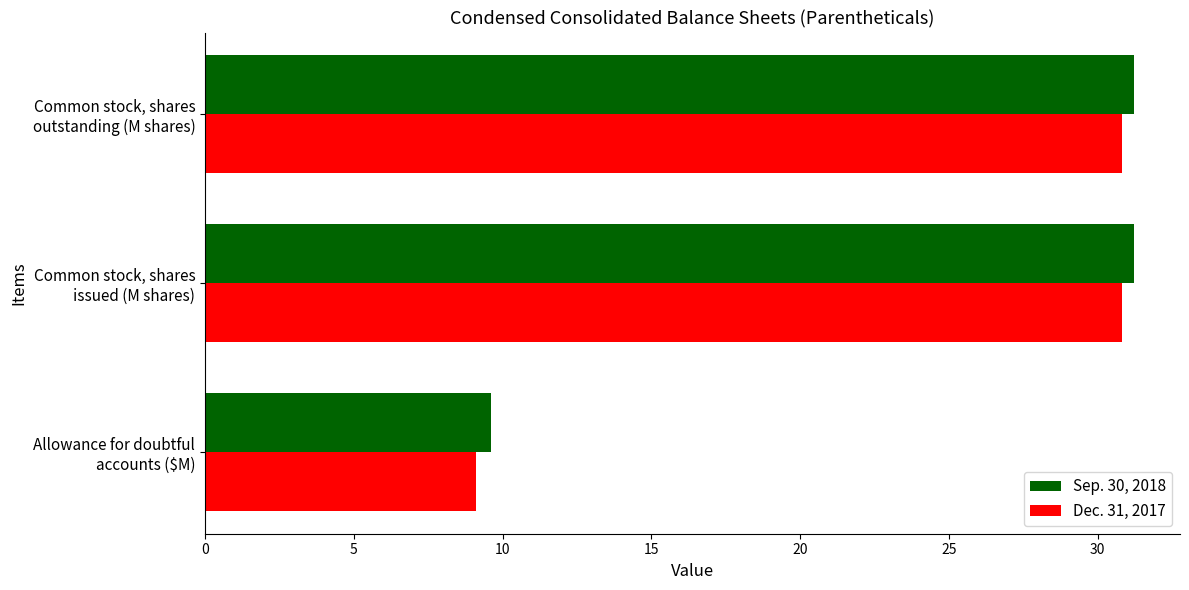

Which series has the largest range (max minus min)?

Dec. 31, 2017